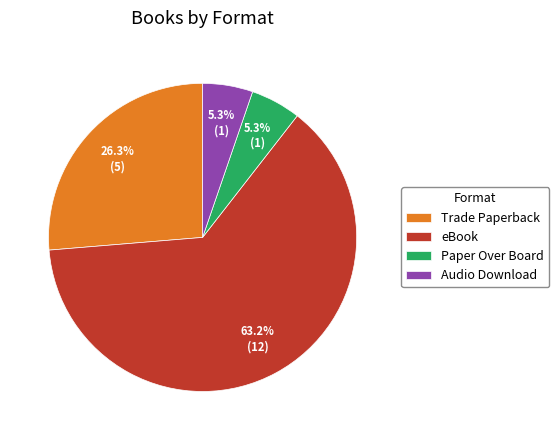

Which slice is the largest?

eBook